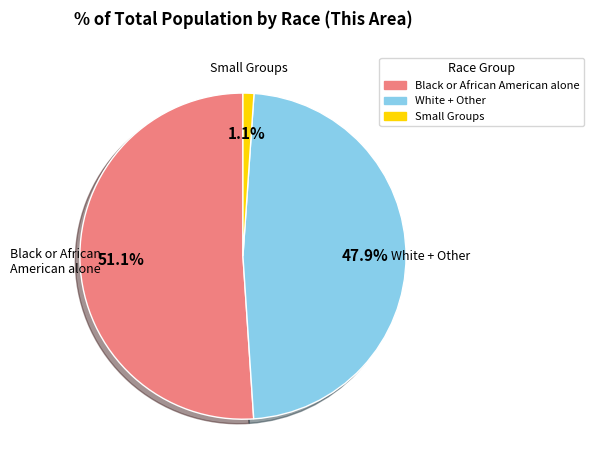

What percentage is NOT represented by White + Other?

52.1%